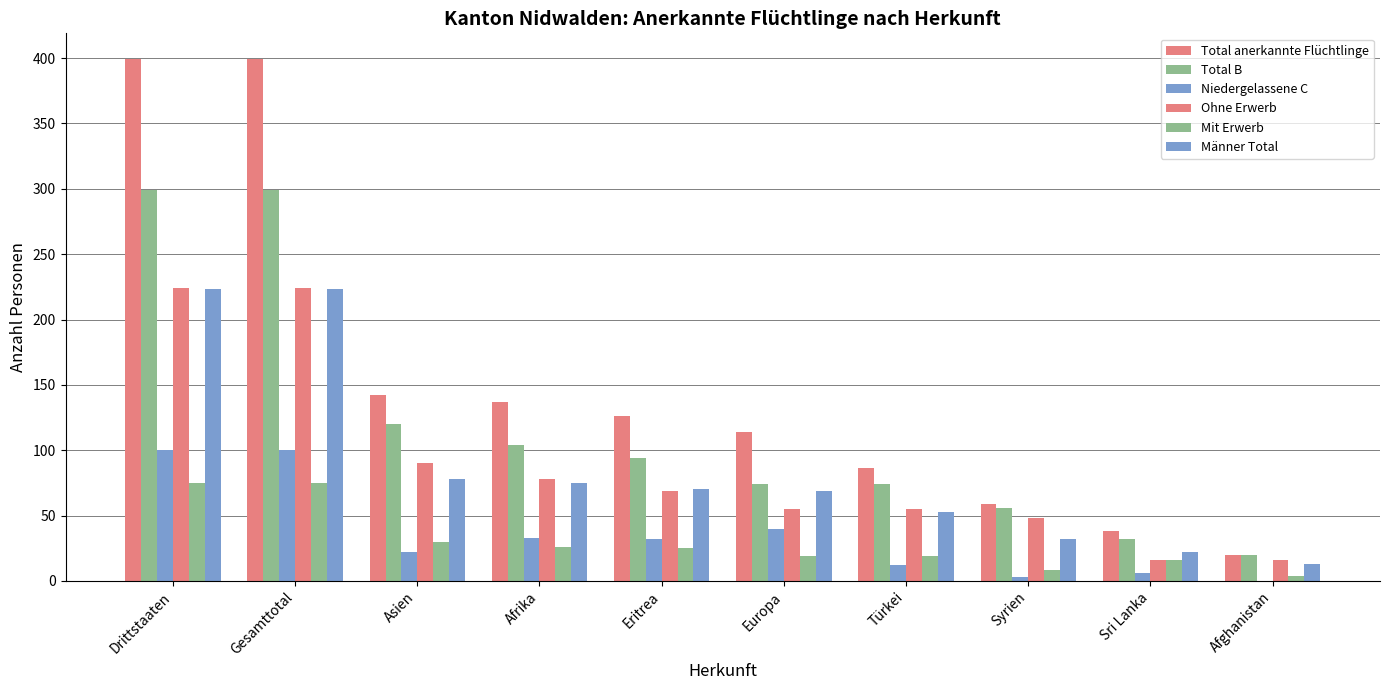

How many distinct data groups are displayed?

6